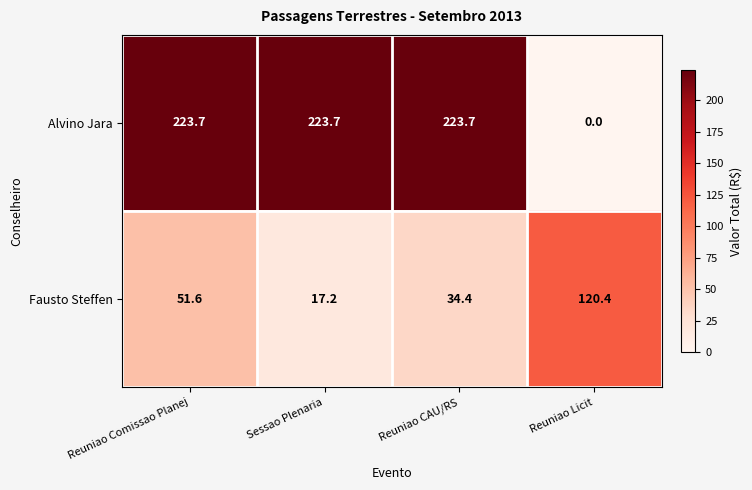

Where does the Alvino Jara series first go above 223?

Reuniao Comissao Planej